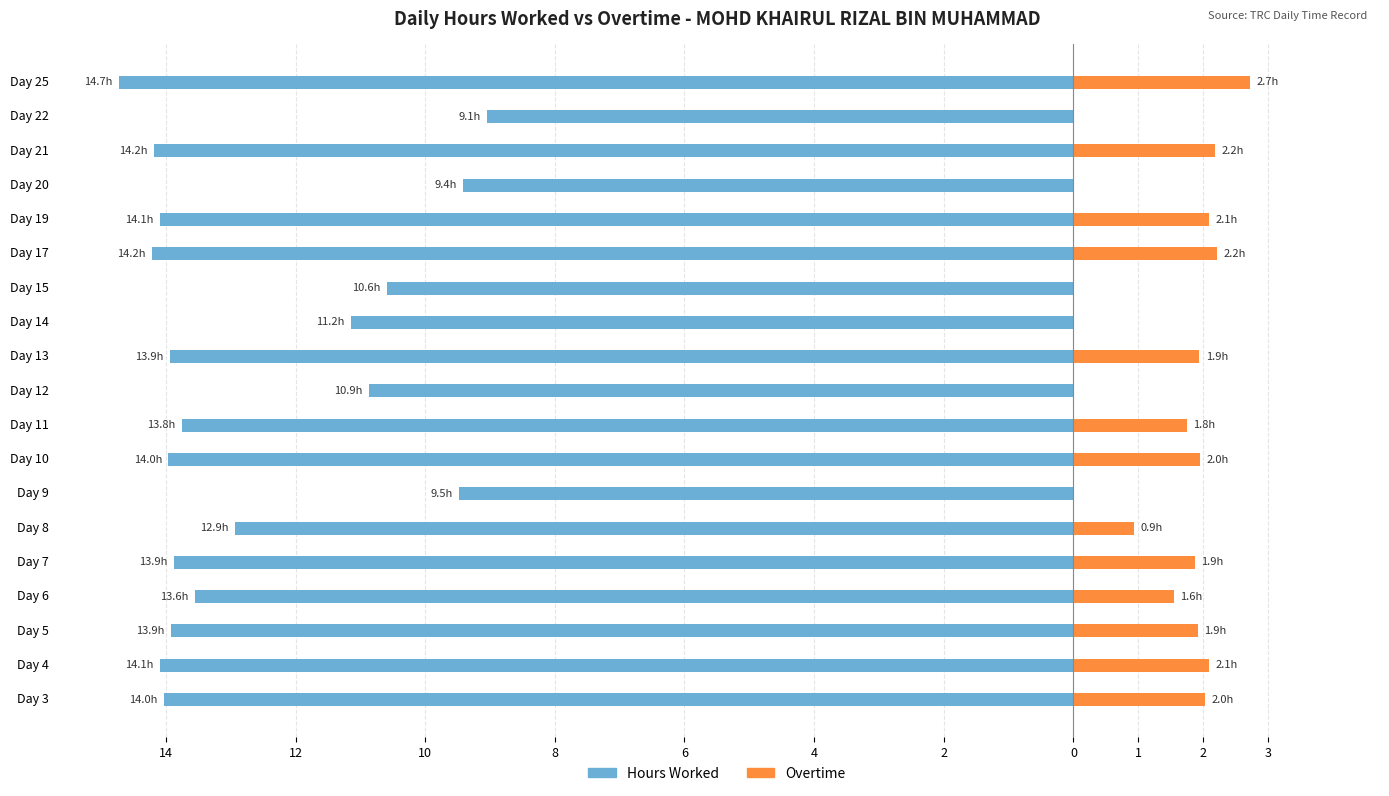

Which series has the largest range (max minus min)?

Hours Worked